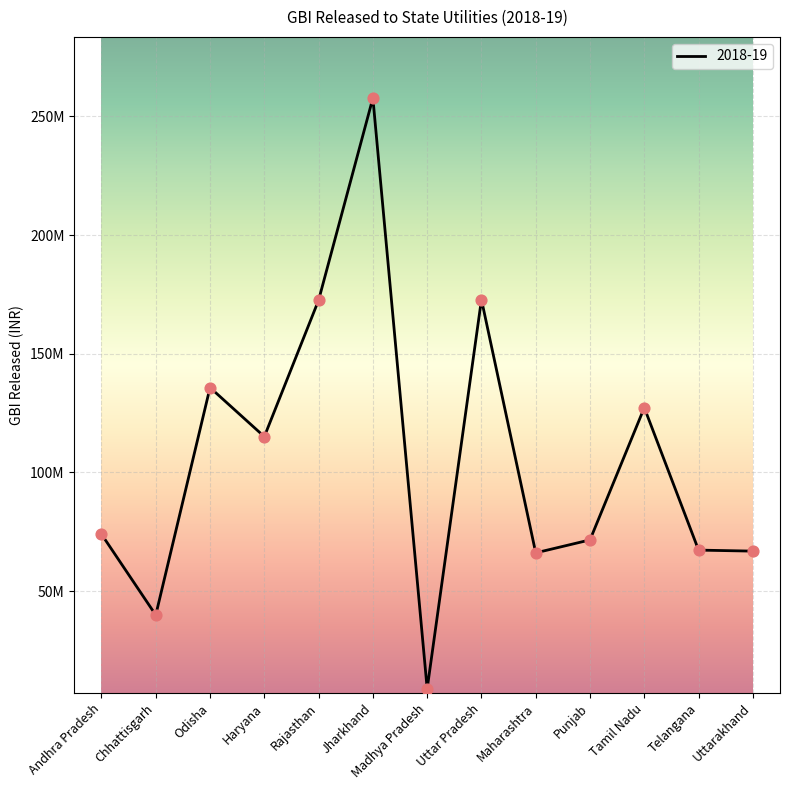

What is the ratio of the value at Punjab to the value at Jharkhand?

0.3